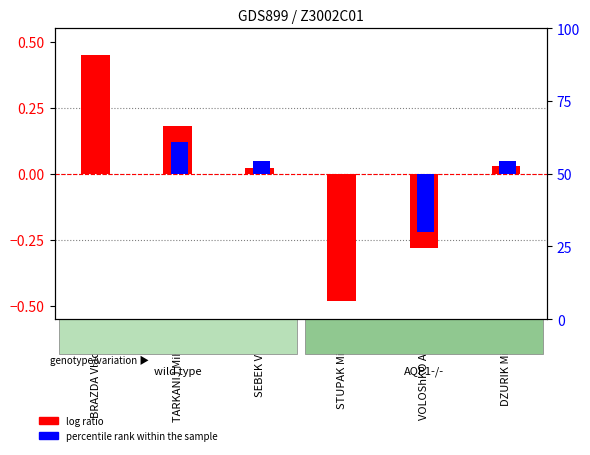

What is the total value across all series at SEBEK Viktor?

0.1